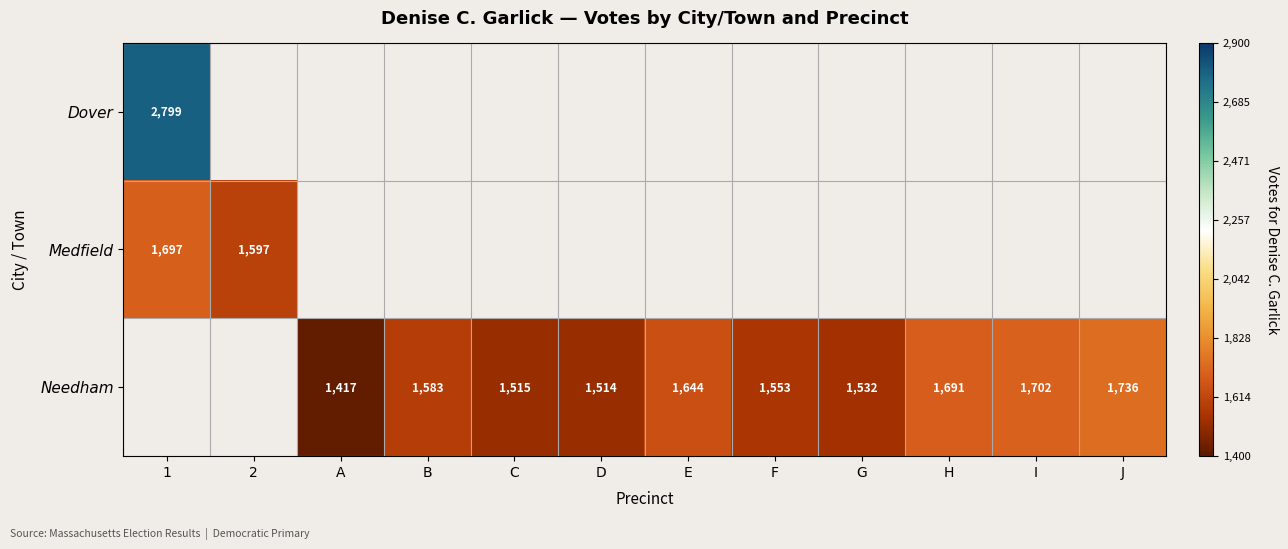

What is the sum of the Needham values at B and E?

3227